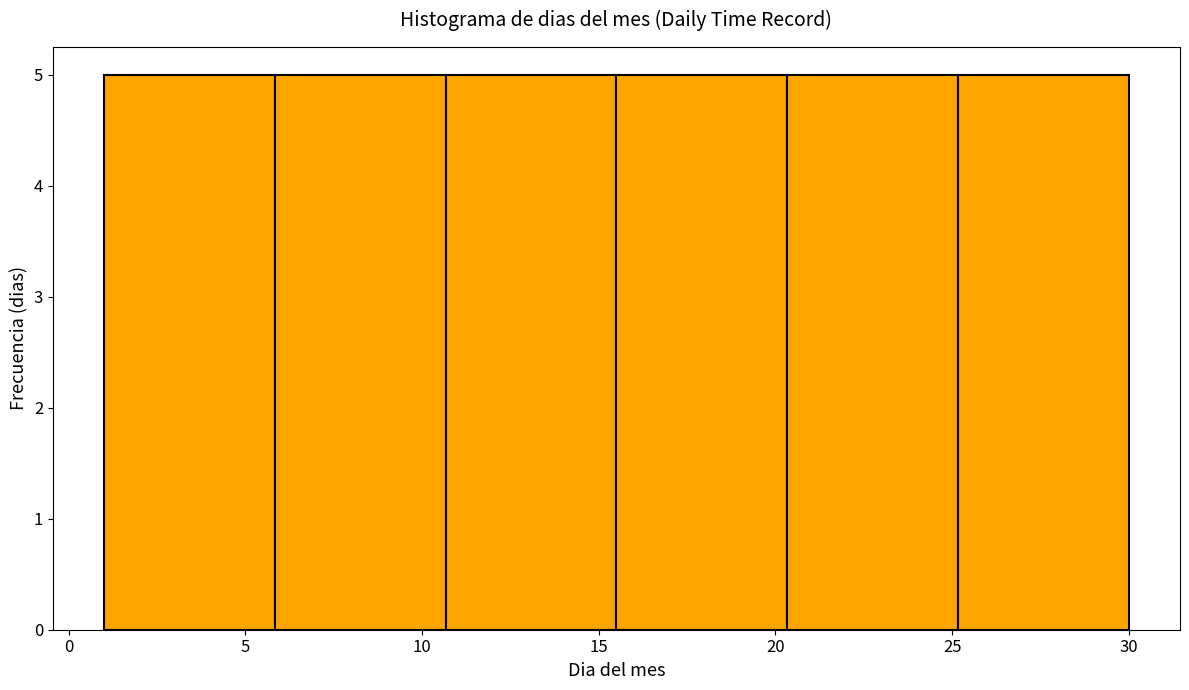

Reading left to right, list every bar in this chart as the range it spans on the x-axis followed by its height. Neither the bar edges nor the heights are printed on the chart, so give them approximately, as read against the axes.

1.0 to 6.0: 5
6.0 to 10.5: 5
10.5 to 15.5: 5
15.5 to 20.5: 5
20.5 to 25.0: 5
25.0 to 30.0: 5